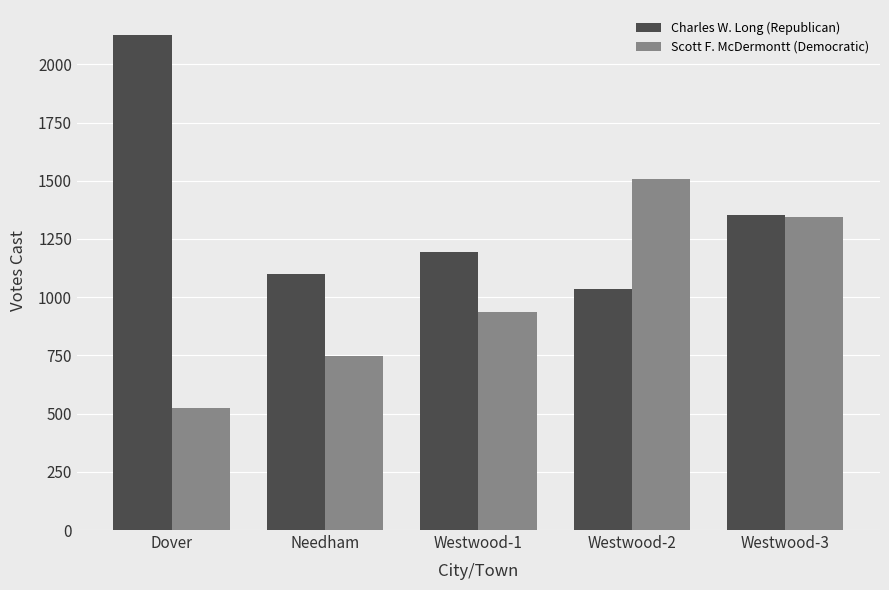

What is the total value across all series at Westwood-1?

2133